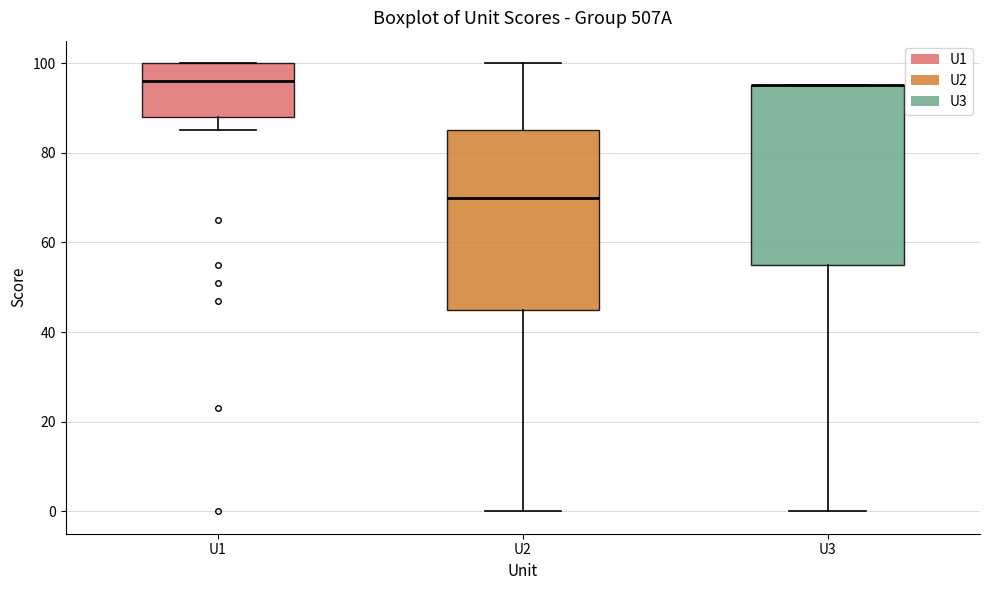

Where does the median line of the box for U1 sit on the y-axis? The values are not printed on the chart, so give them approximately, as read against the axis.

96